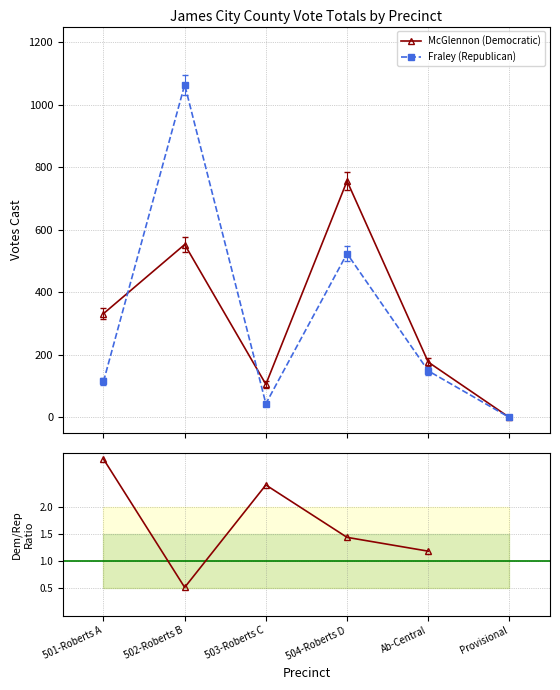

What is the difference between the McGlennon (Democratic) values at 504-Roberts D and Ab-Central?

579.0